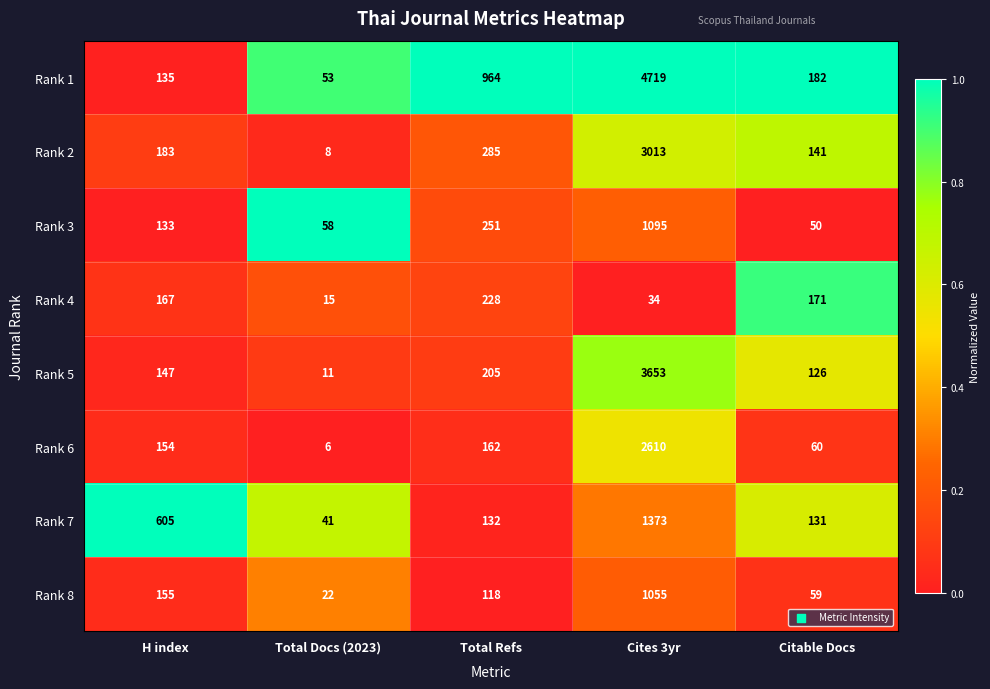

At H index, list the series in order from largest to smallest.

Rank 7, Rank 2, Rank 4, Rank 8, Rank 6, Rank 5, Rank 1, Rank 3